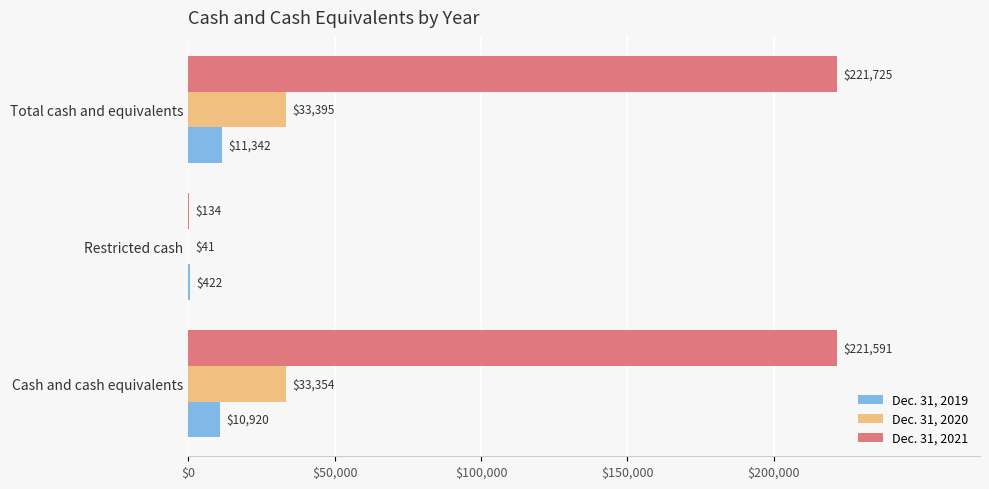

At which label is Dec. 31, 2020 closest to 16718?

Cash and cash equivalents